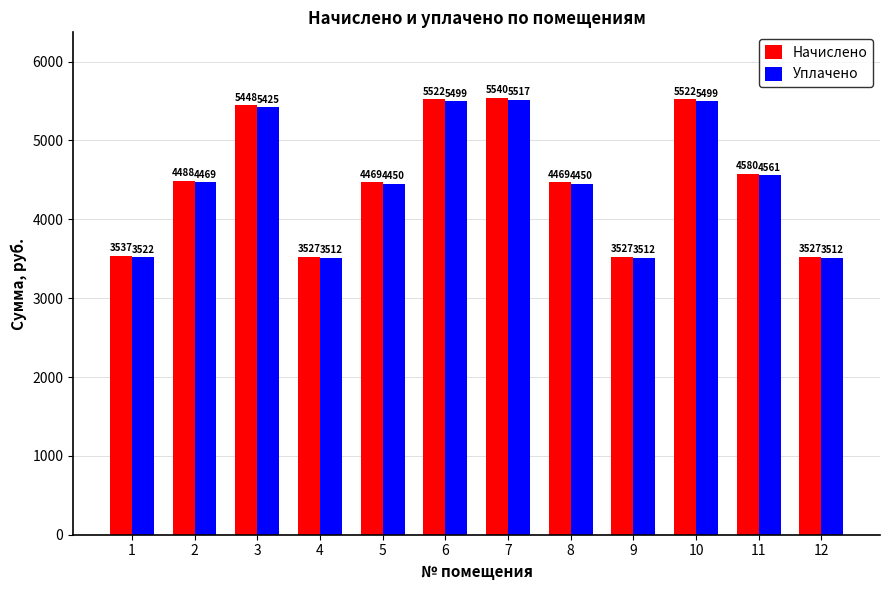

Count the number of data series in this chart.

2